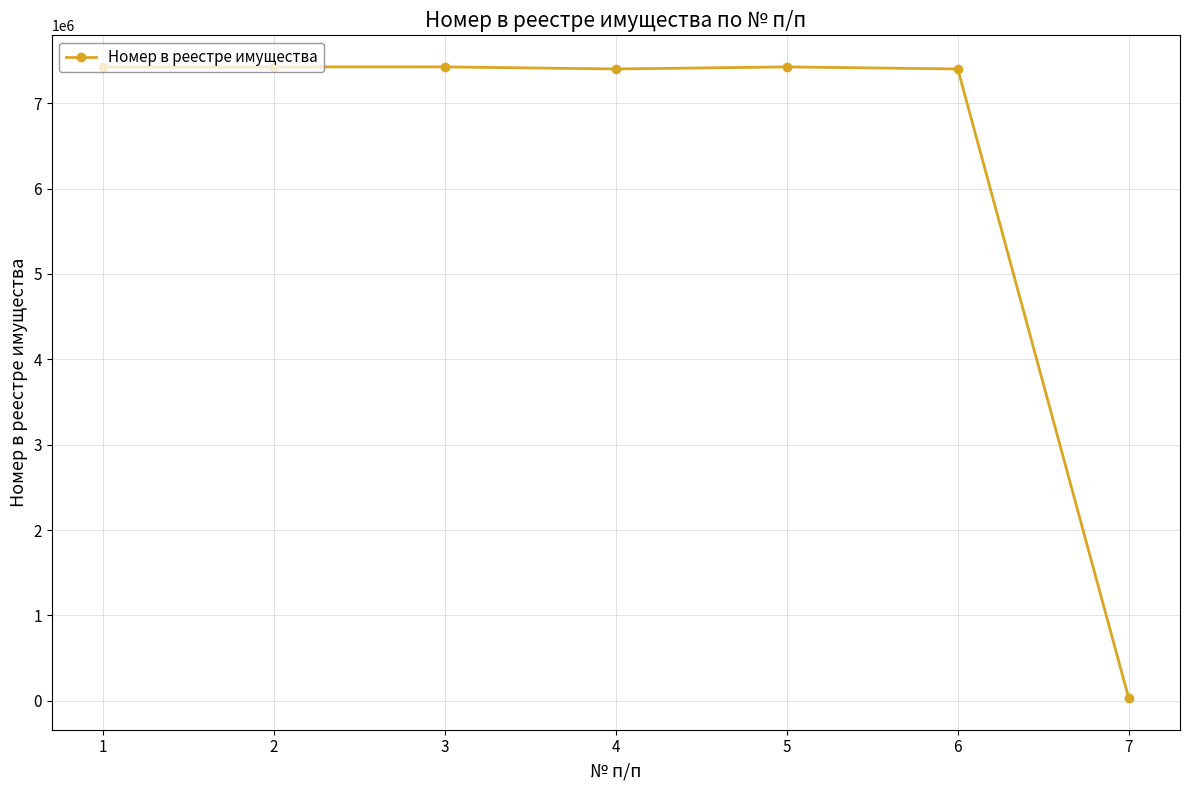

The value at 2 is 7424849. True or false?

True